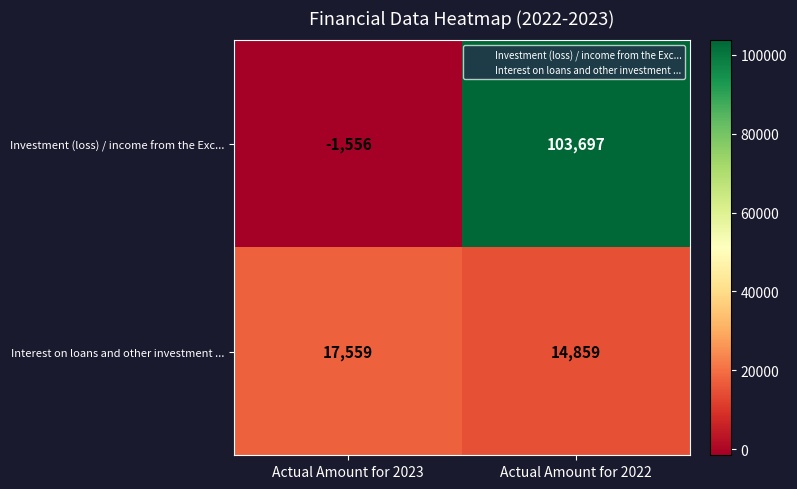

How many data points does each series have?

2